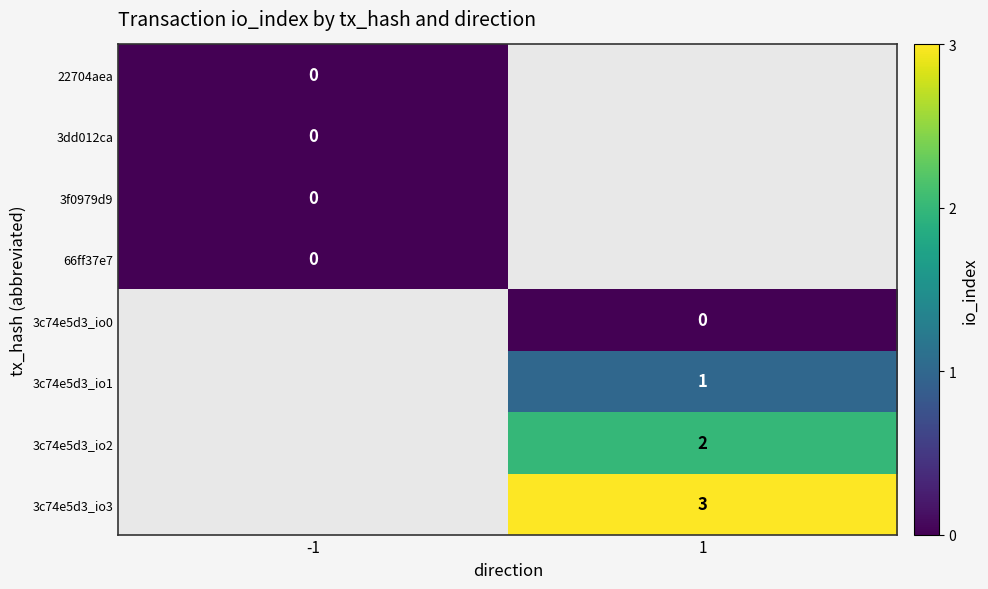

Is the value of 3c74e5d3_io3 at 1 greater than the value of 22704aea at -1?

Yes